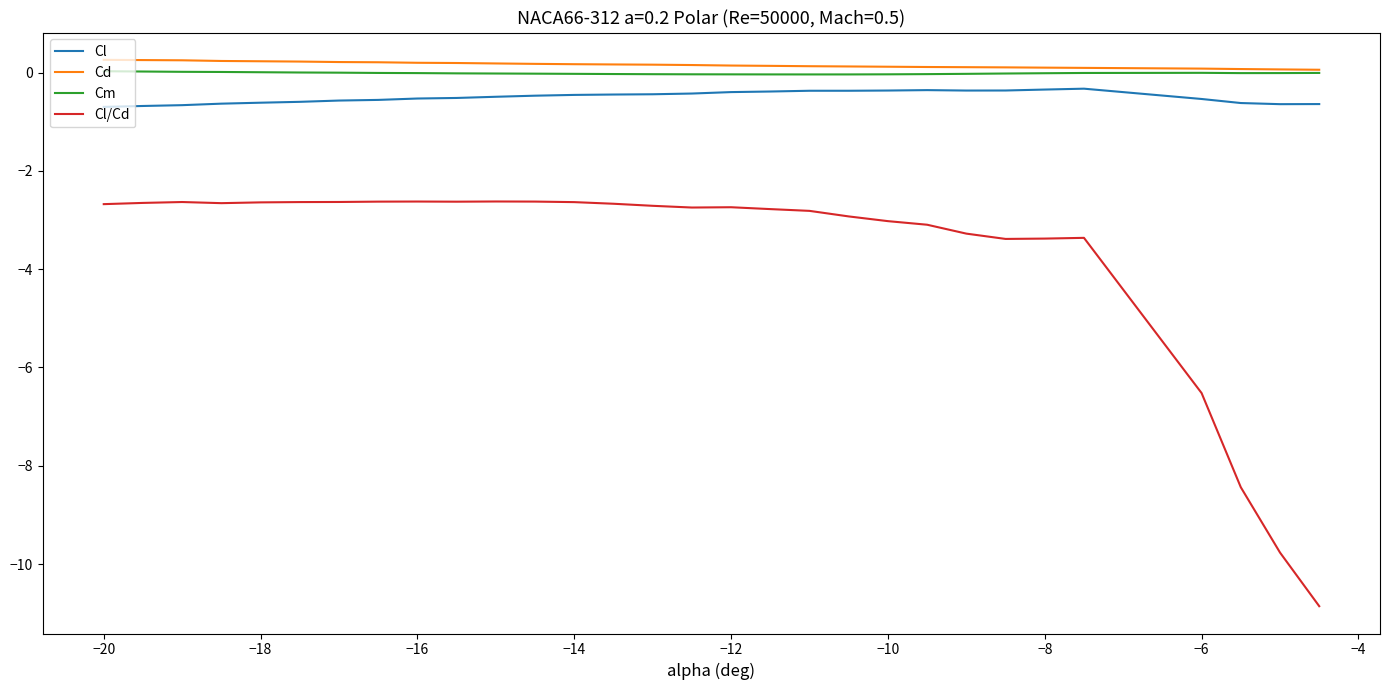

What is the maximum value shown in the chart?

0.3